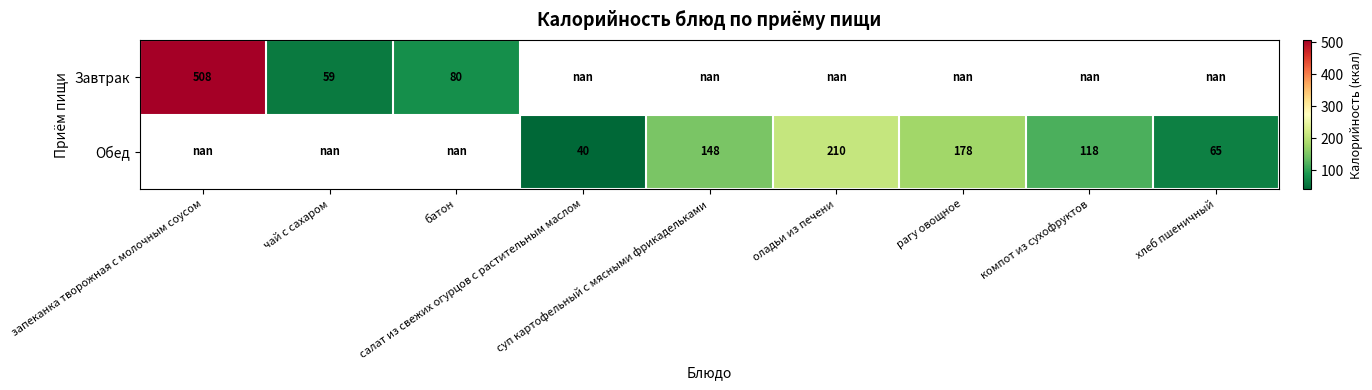

What is the smallest value displayed?

40.4